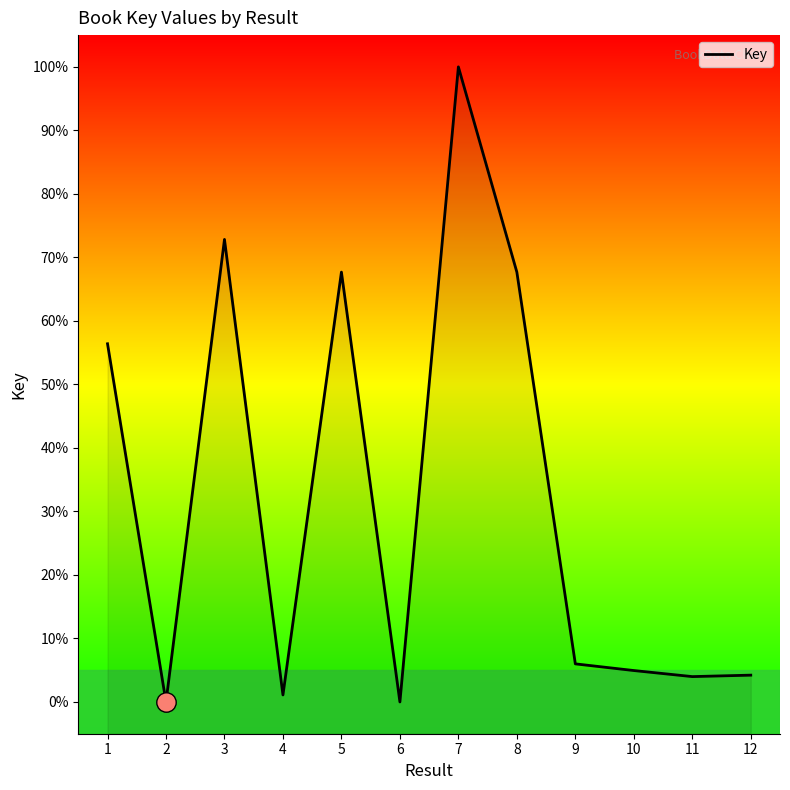

How many lines are shown in the chart?

1